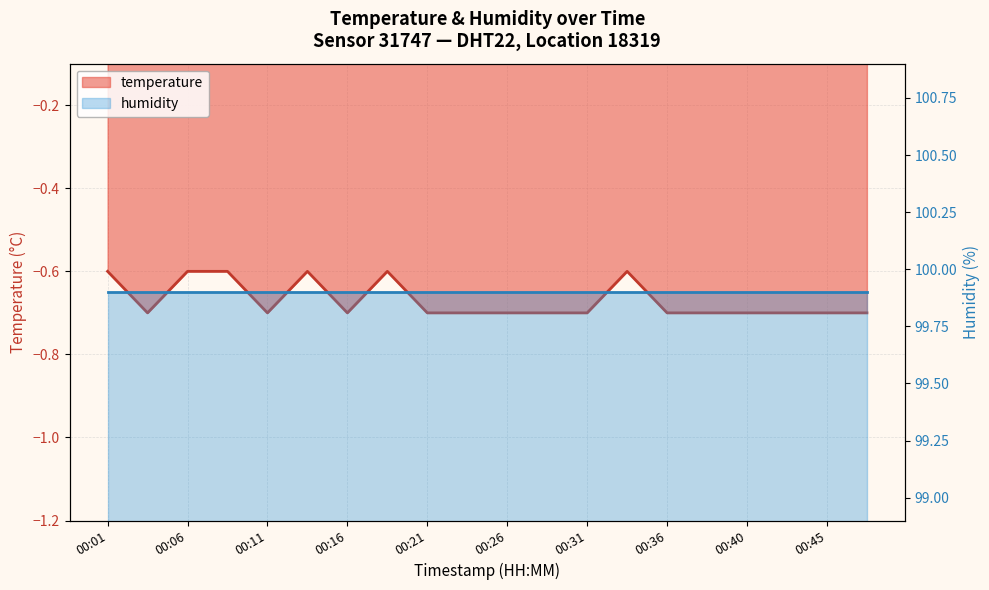

True or false: the data shows -0.7 at 00:23.

True